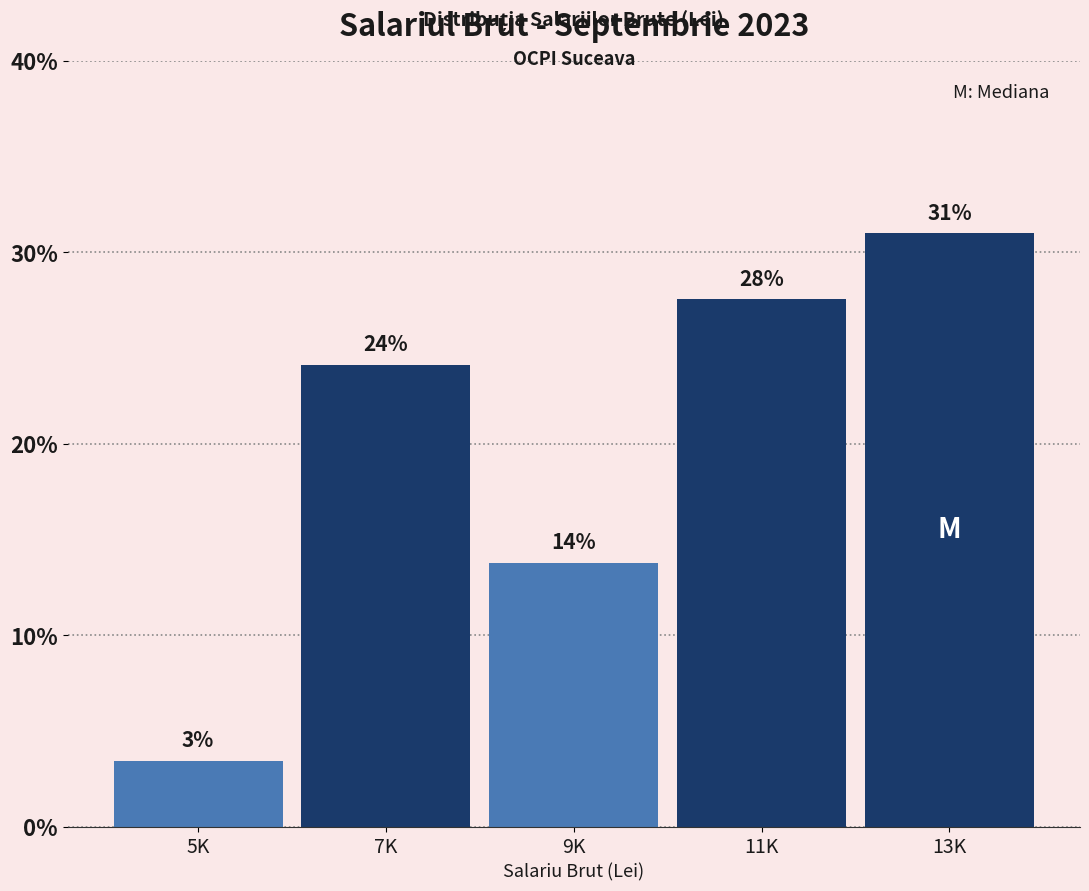

Does the chart contain any negative values?

No